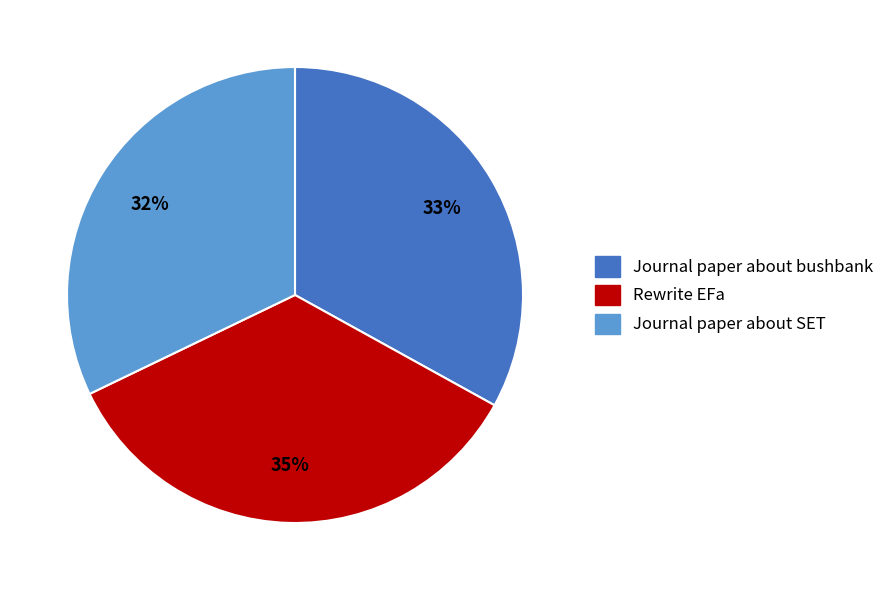

To the nearest percent, what is the difference between the Rewrite EFa and Journal paper about SET slice percentages?

3%